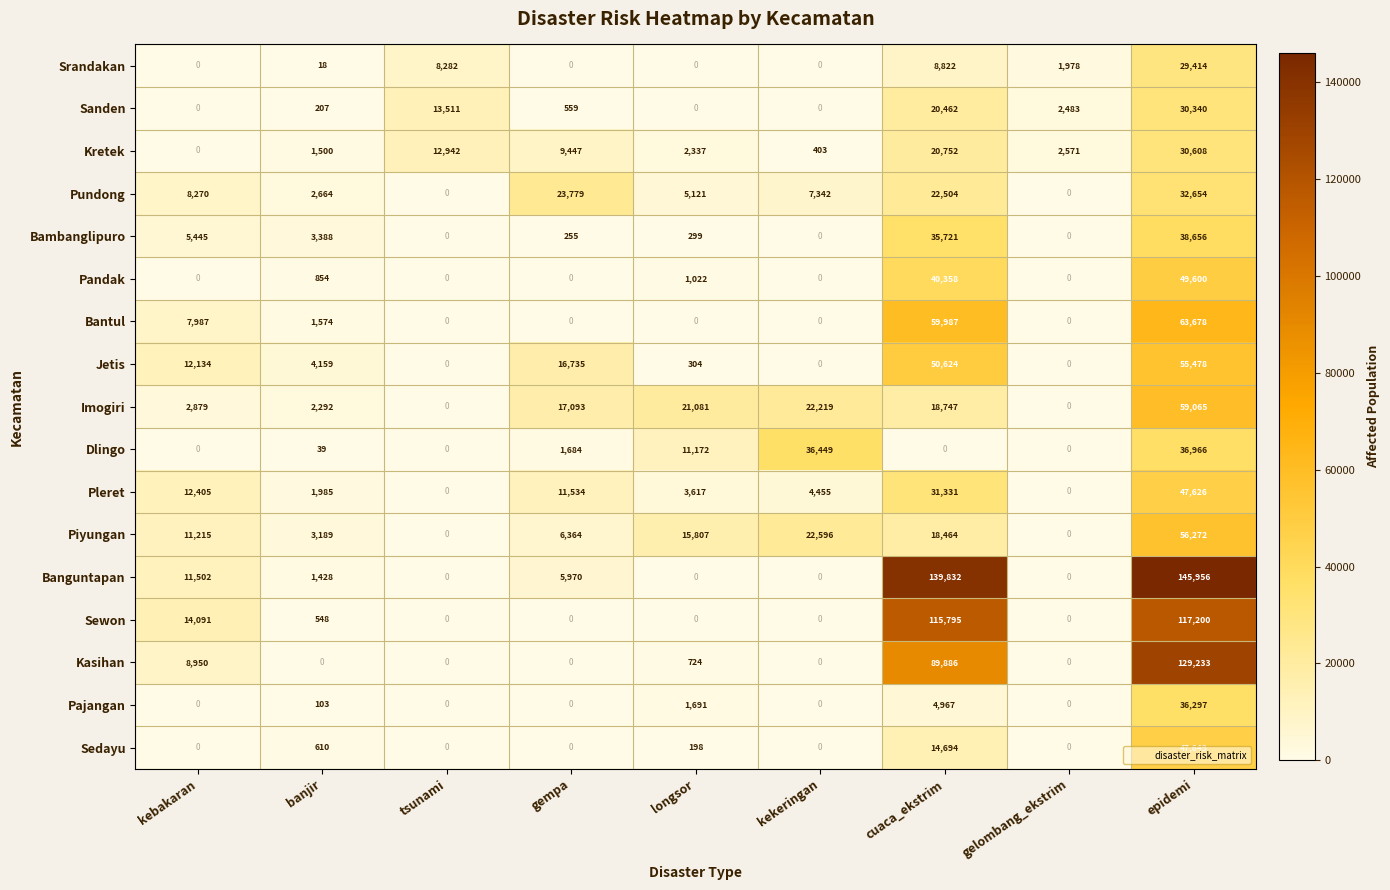

Which series has the widest spread of values?

Banguntapan